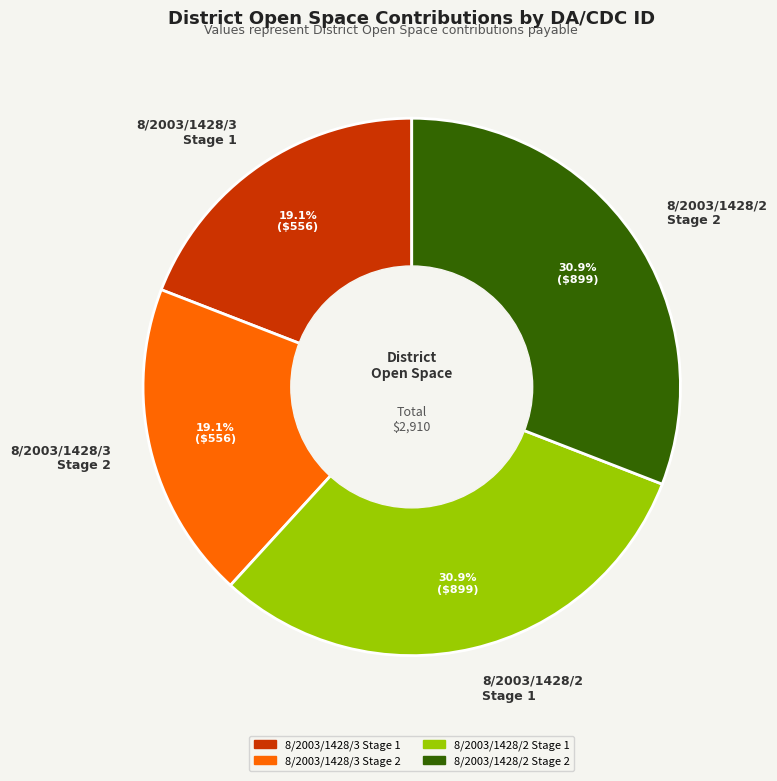

How many segments does this pie chart have?

4